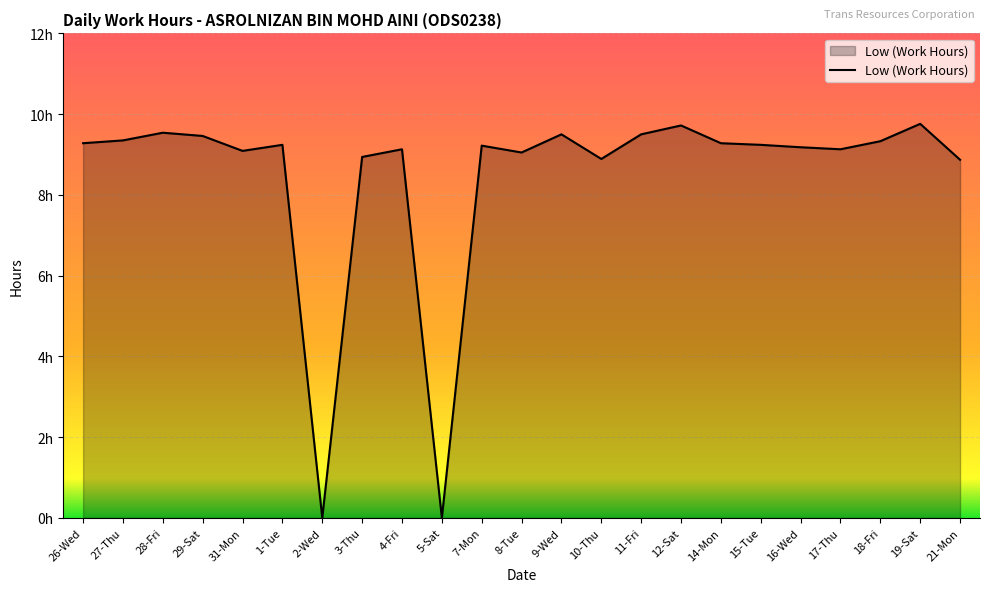

The value at 19-Sat is 9.8. True or false?

True